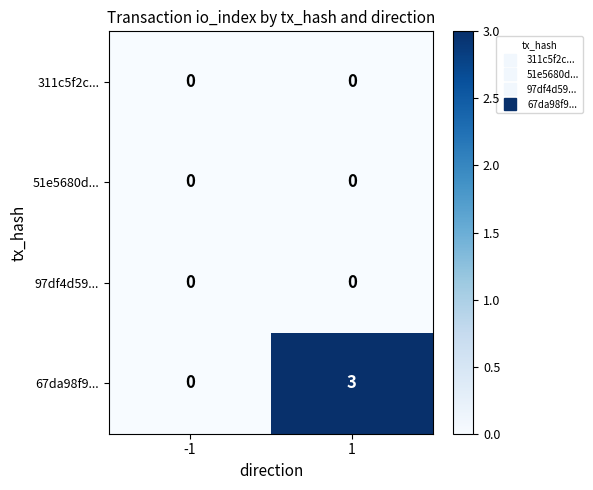

What is the sum of all 67da98f9... values?

3